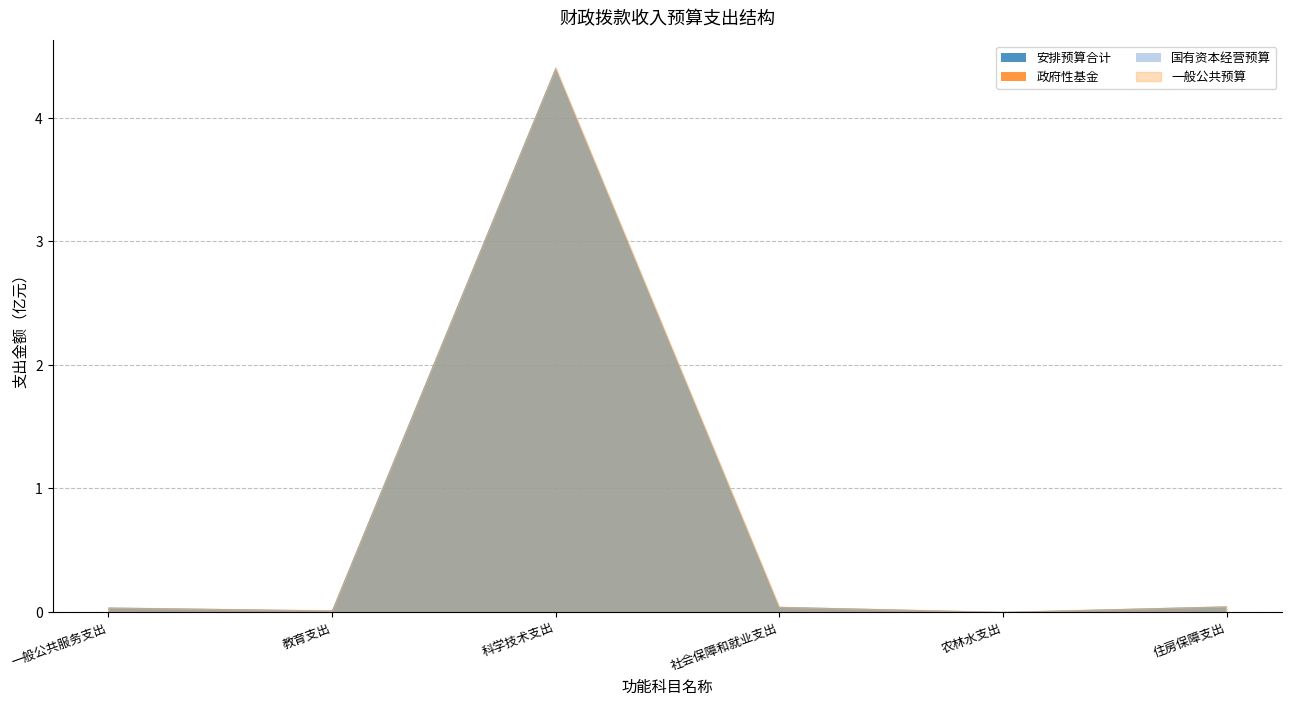

What is the difference between the maximum and minimum values in the 一般公共预算 series?

440692693.0